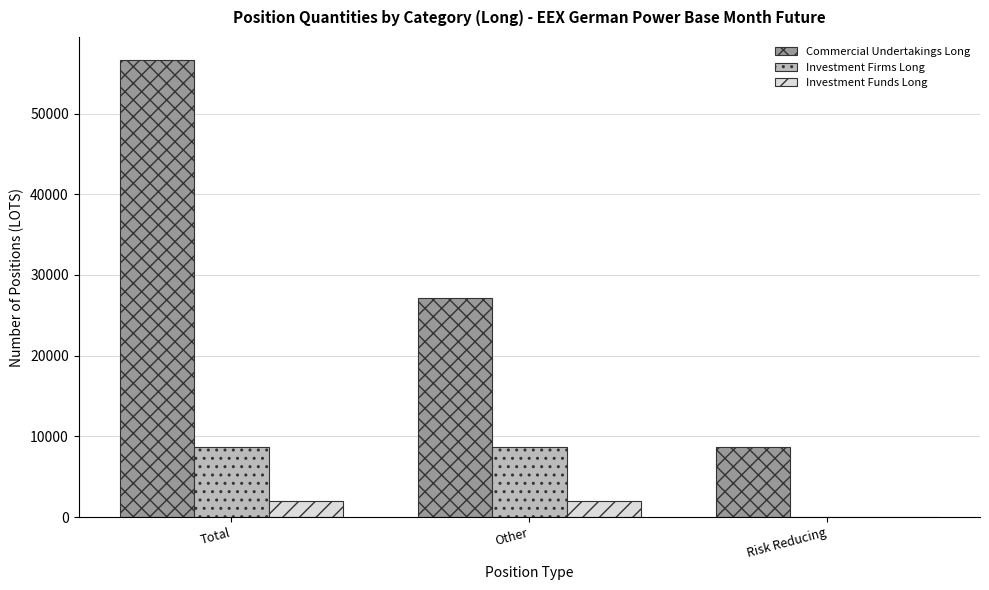

What is the highest value of the Investment Firms Long series?

8715.5